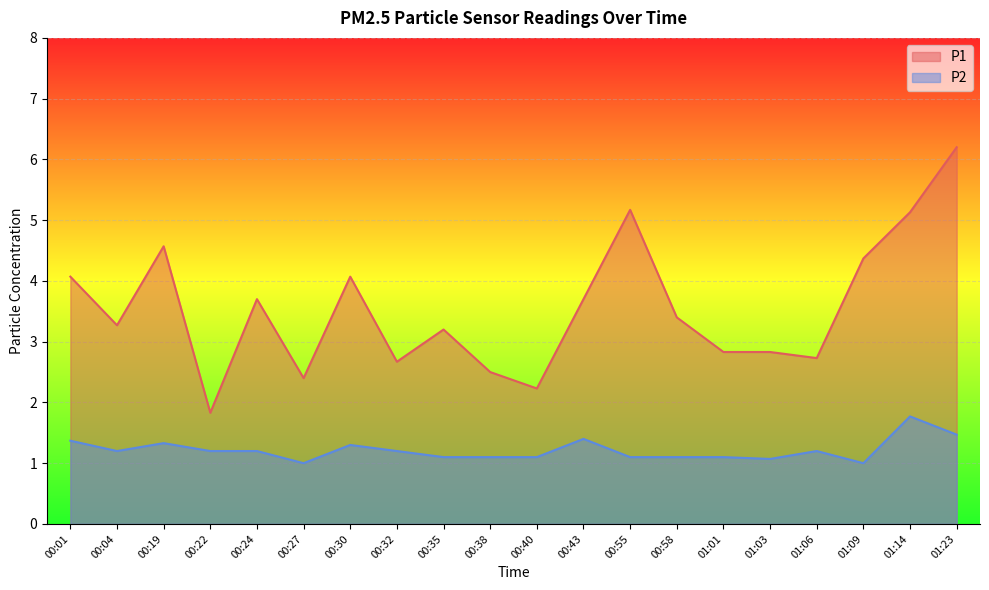

The value of P2 at 00:58 is 0.4. True or false?

False